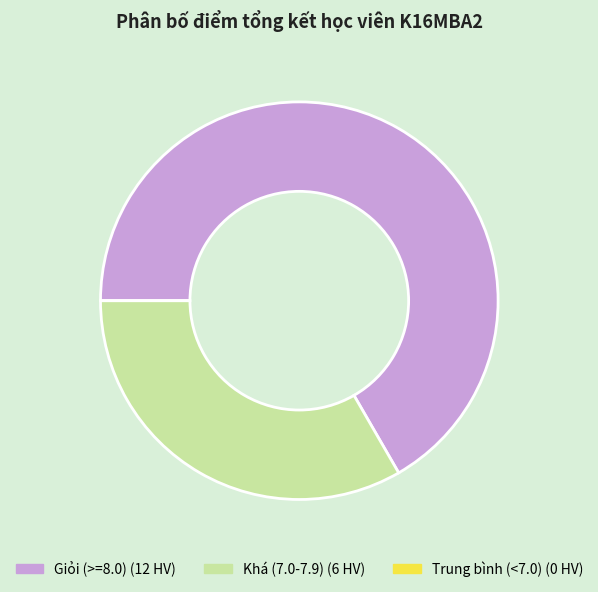

Is there any slice that represents more than half of the pie?

Yes